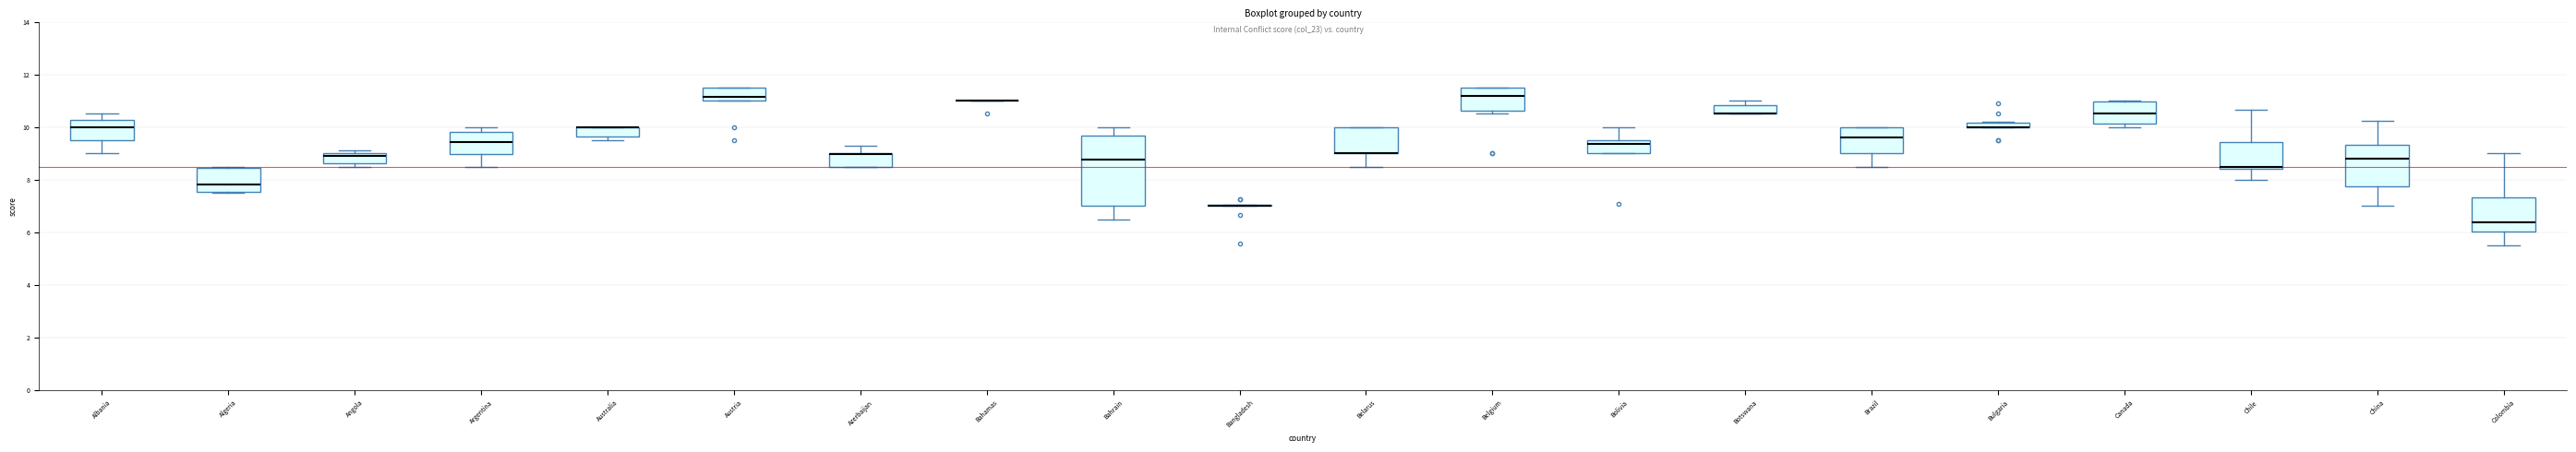

Where is the upper edge of the box for Argentina on the y-axis? The values are not printed on the chart, so give them approximately, as read against the axis.

9.8